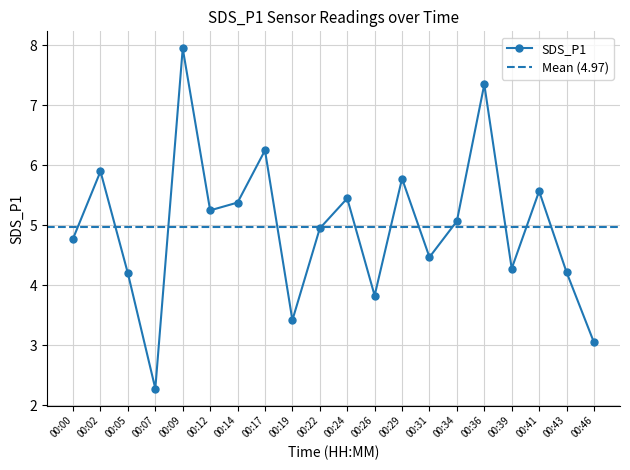

How many categories are shown in the chart?

20